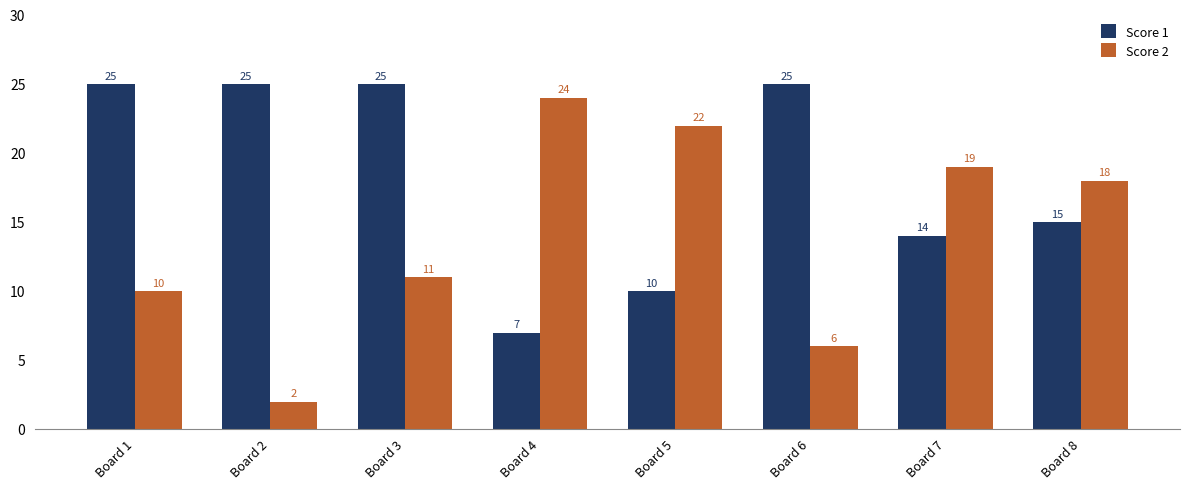

How many distinct data groups are displayed?

2